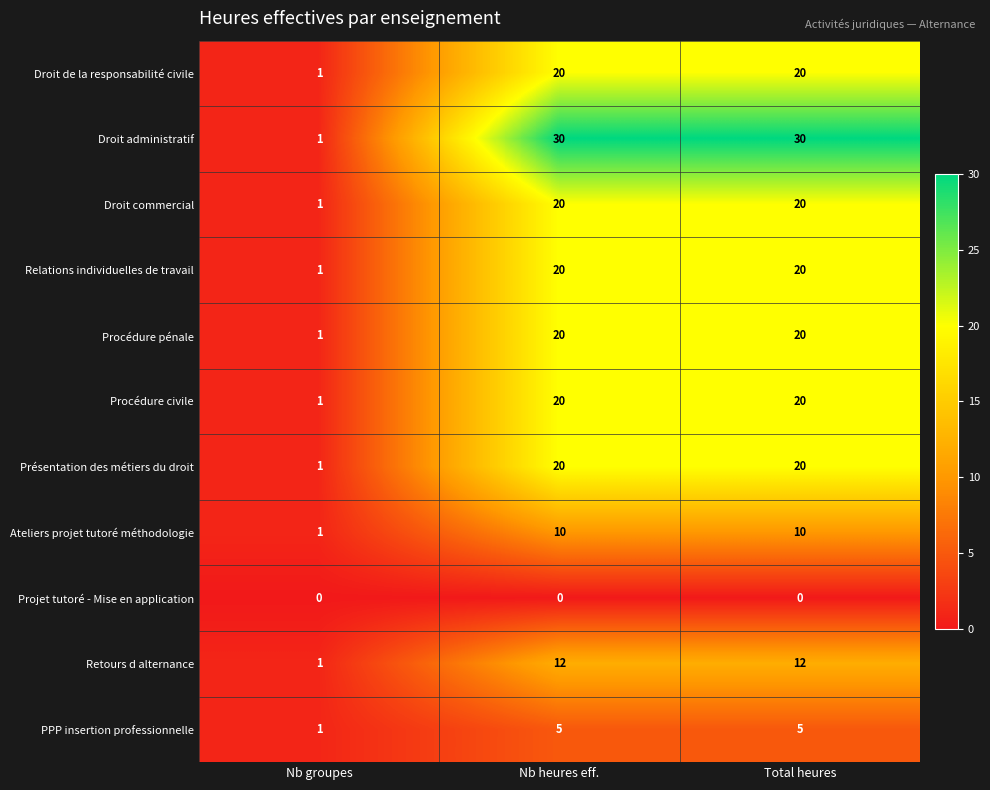

Which series has the largest range (max minus min)?

Droit administratif